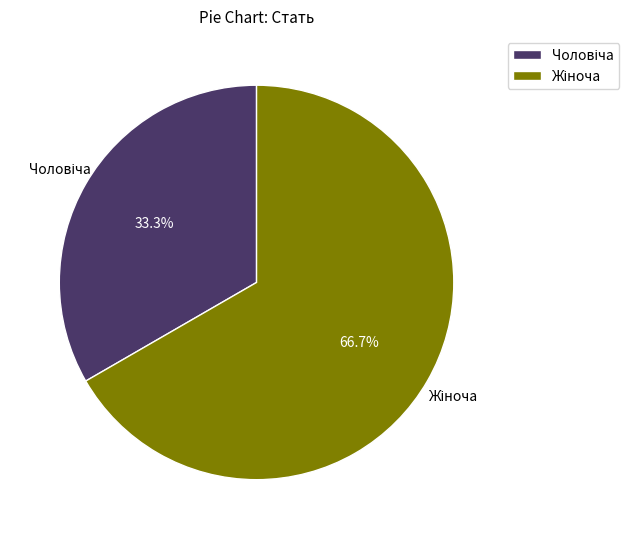

Is there a majority slice in this chart?

Yes